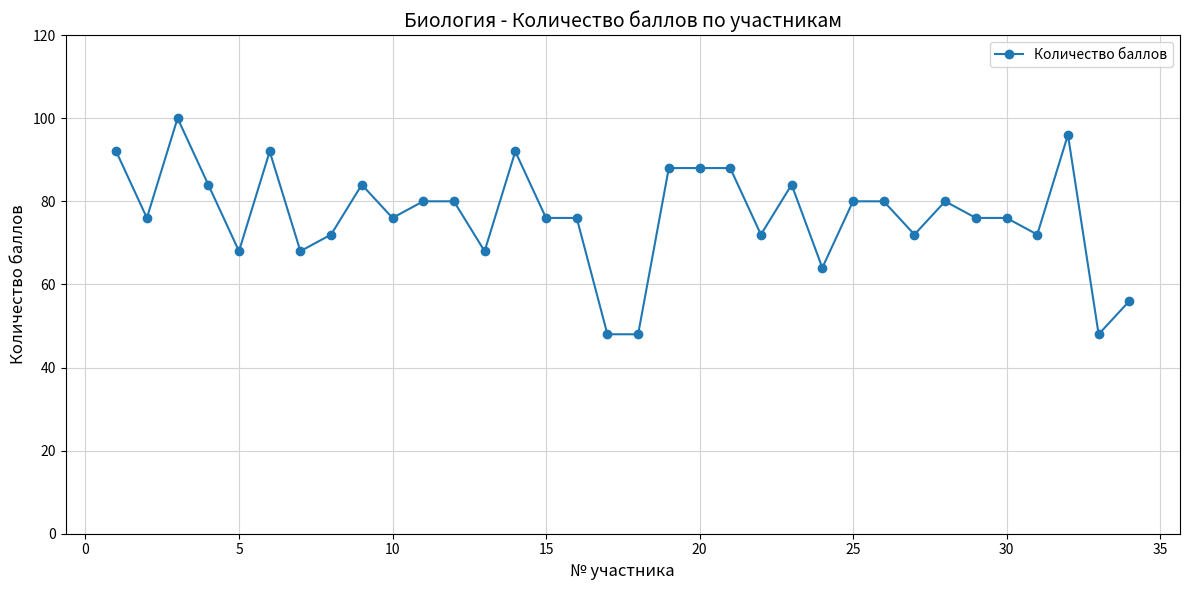

What is the difference between the maximum and minimum values?

52